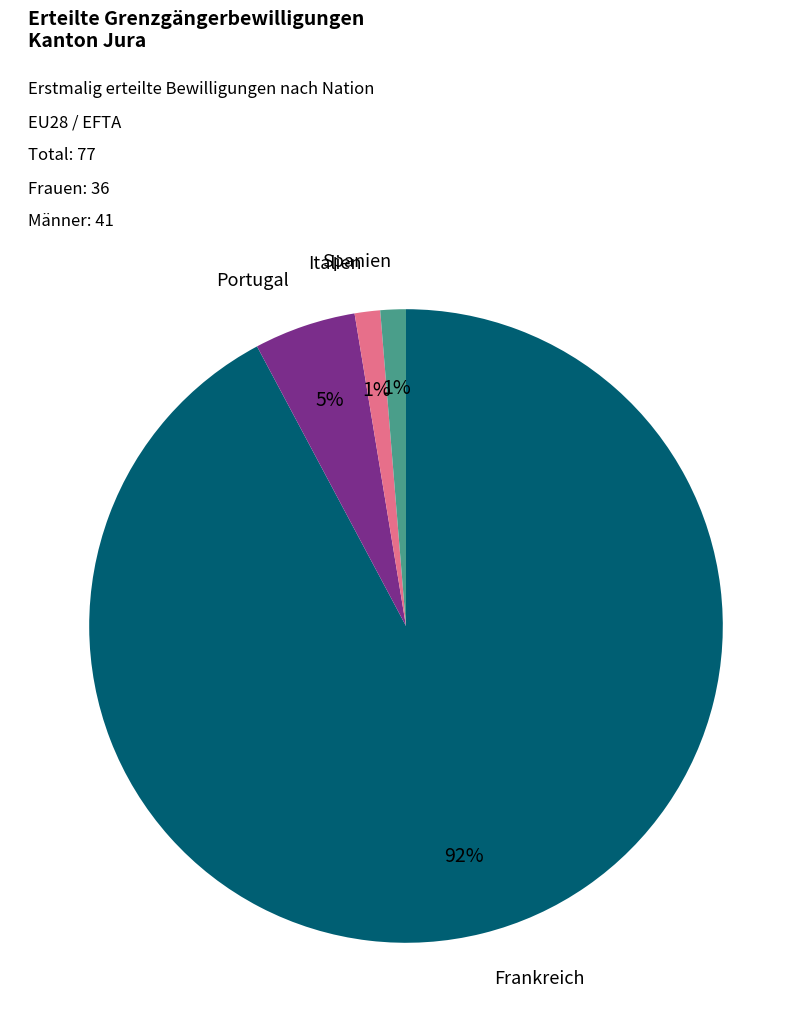

To the nearest percent, what percentage of the pie is Portugal?

5%